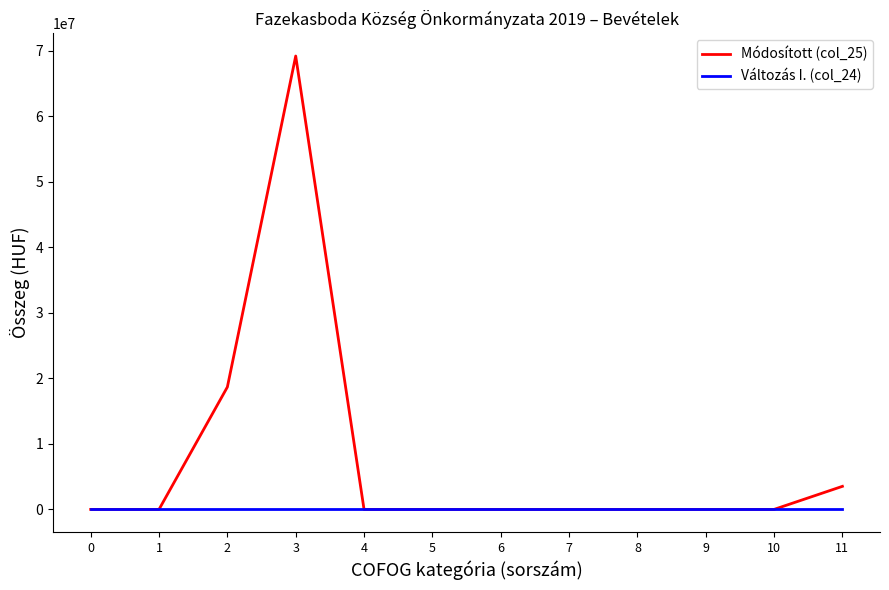

What are all the series names shown in the legend?

Módosított (col_25), Változás I. (col_24)